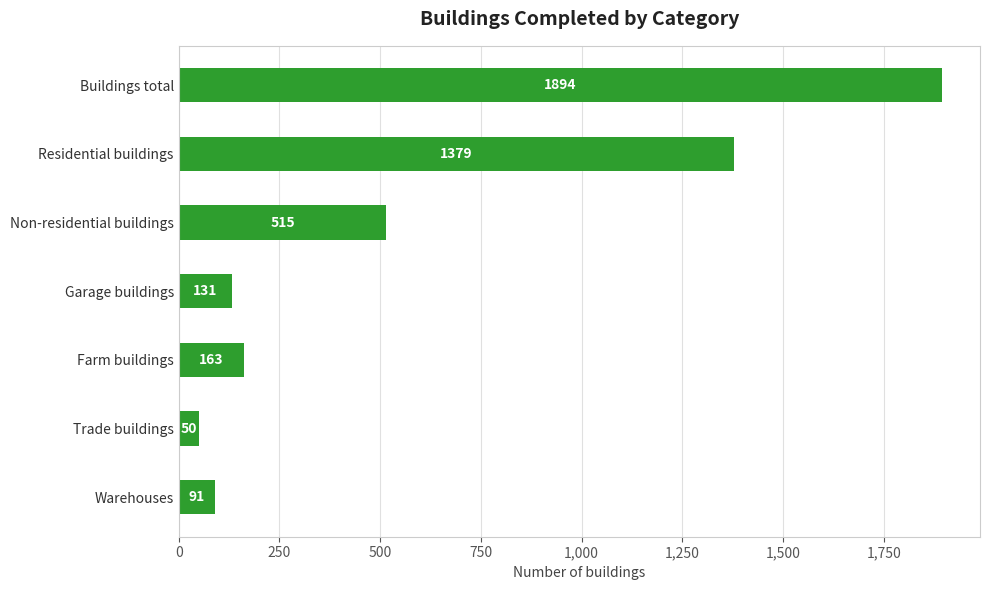

At which category does the chart reach its peak across all series?

Buildings total